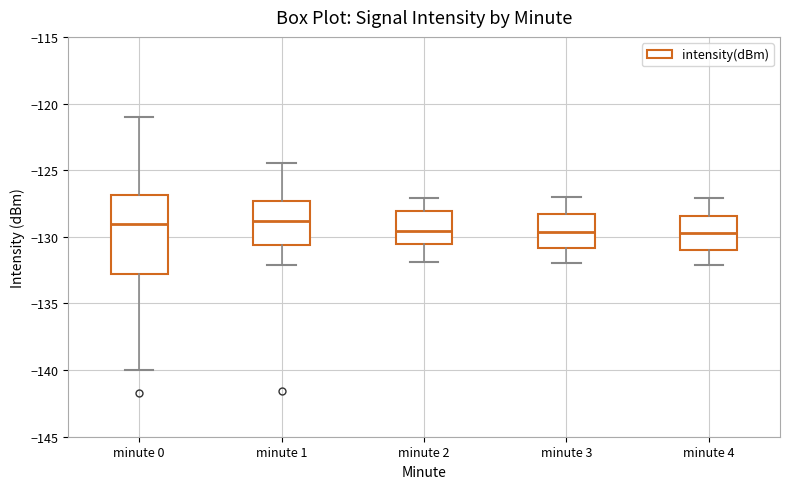

Which box is the tallest, from its lower edge to its upper edge?

minute 0